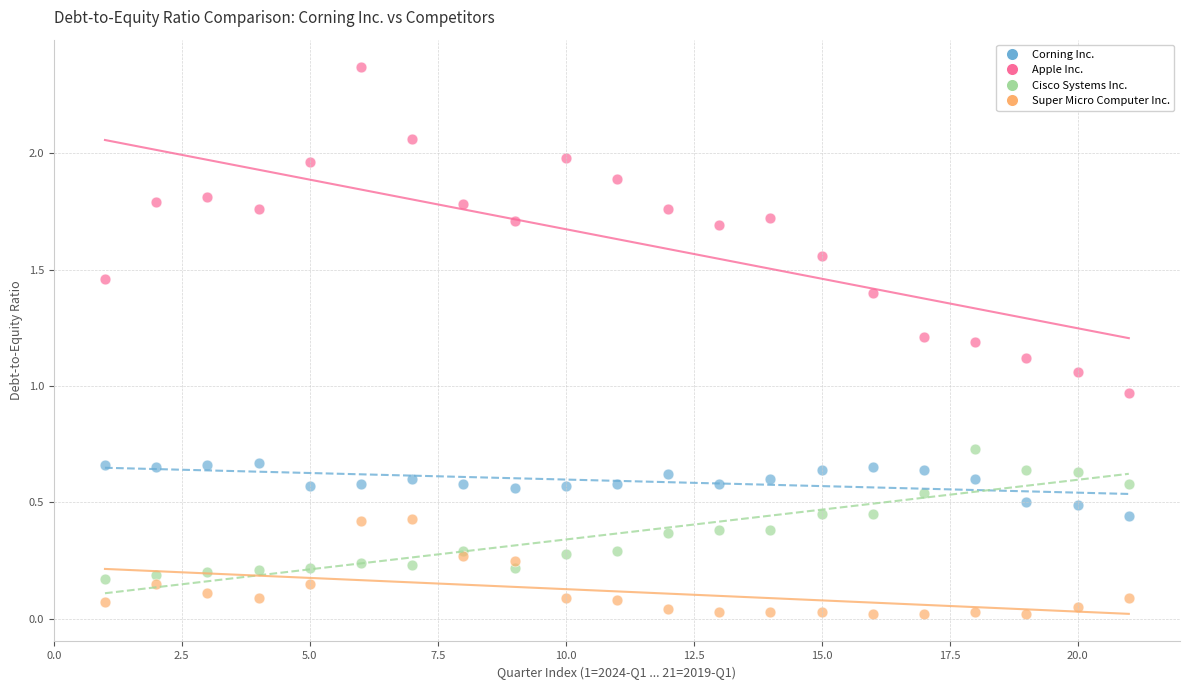

What is the X range (max minus min) for the scatter plot?

20.0